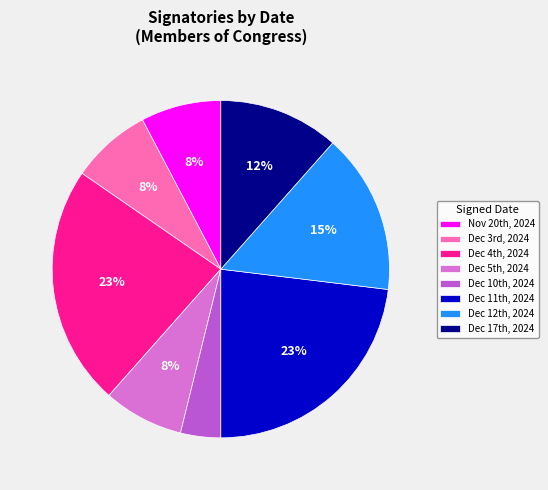

Does any single category account for the majority?

No